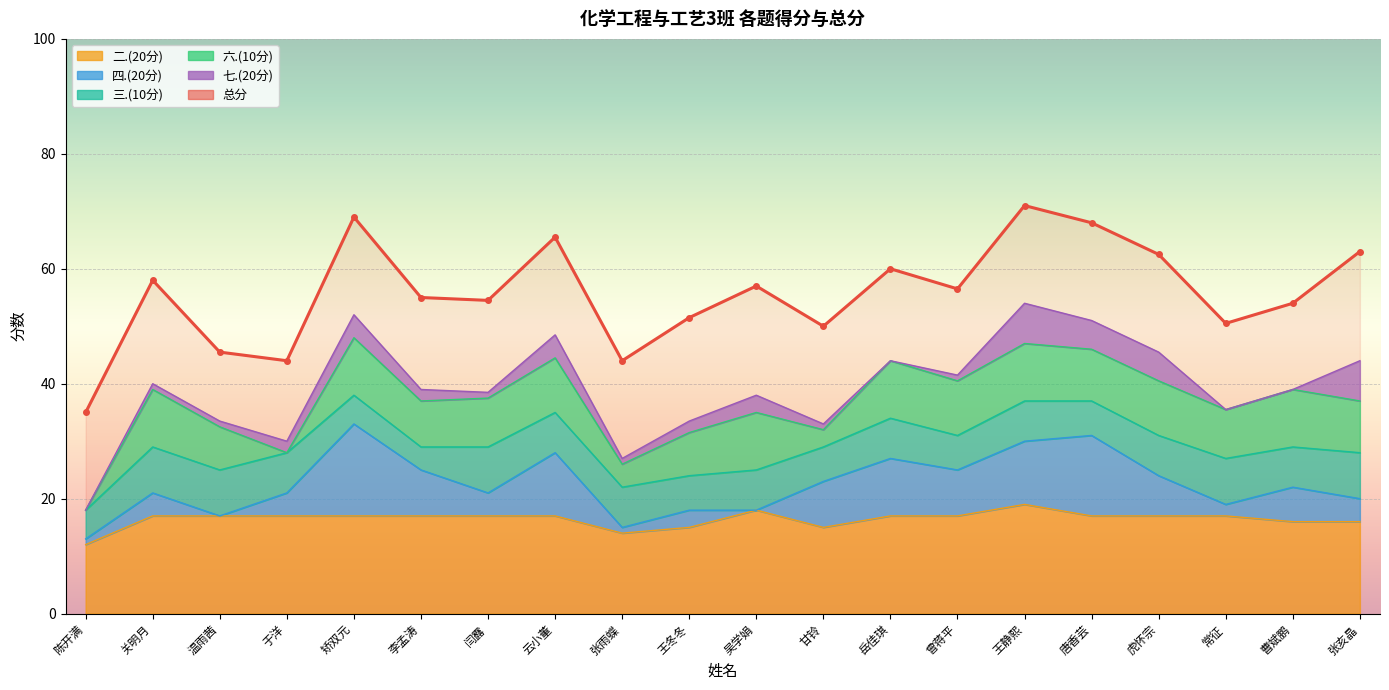

In 三.(10分), how many points are lower than both neighbors (excluding endpoints)?

6